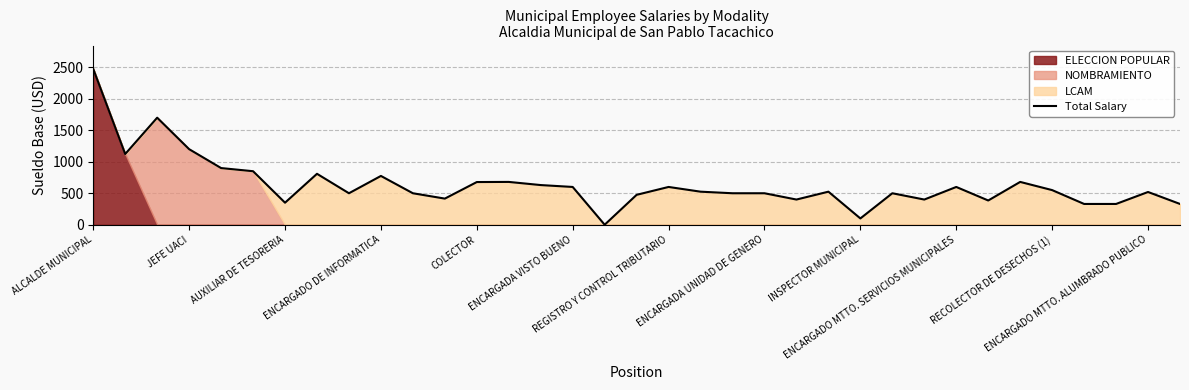

What is the difference between the second highest and minimum values?

1700.0